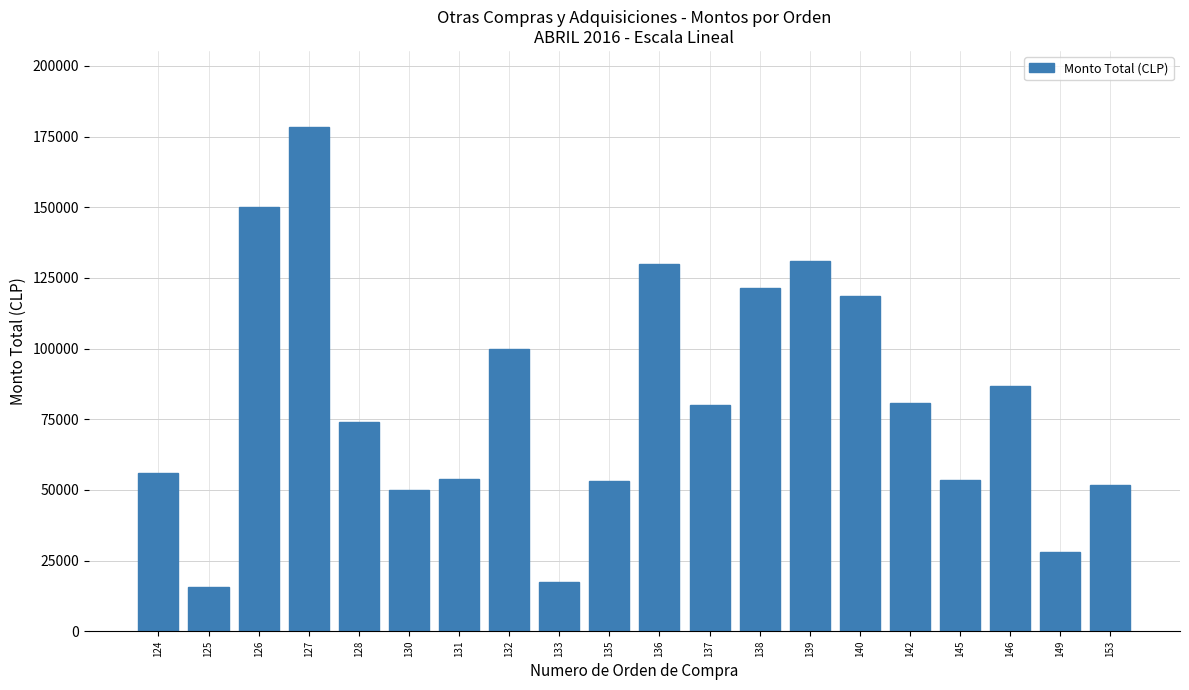

True or false: the data shows 170367 at 132.

False